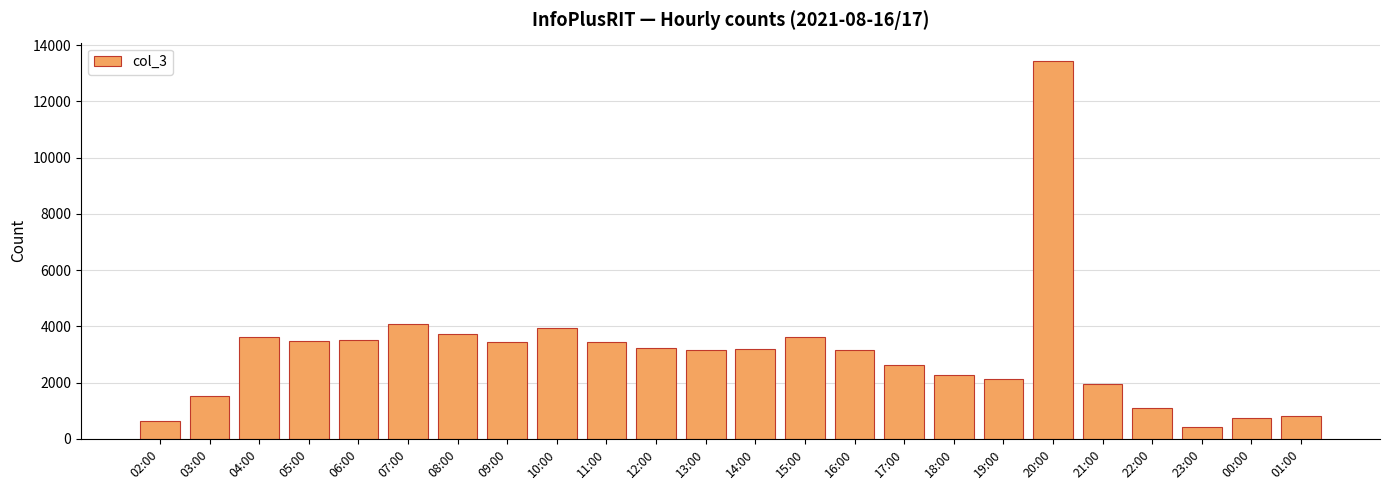

What is the difference between the maximum and minimum values?

12980